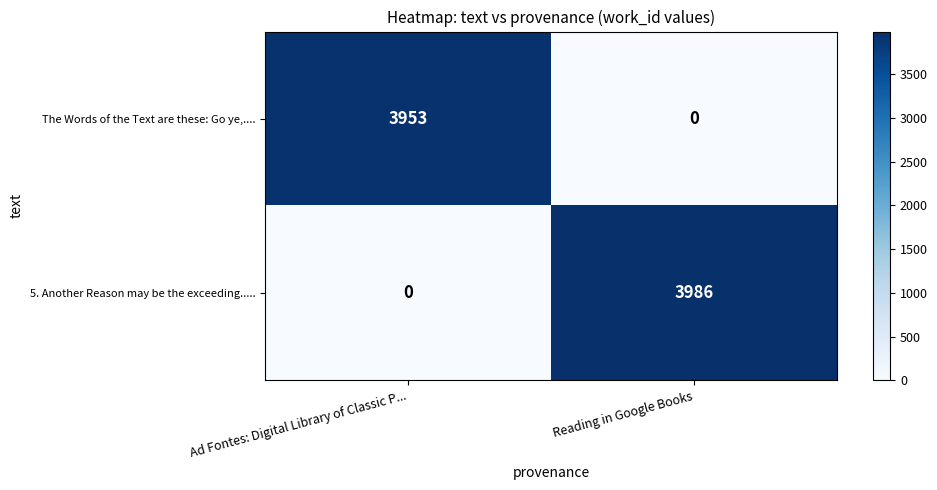

Which series has the widest spread of values?

5. Another Reason may be the exceeding.....